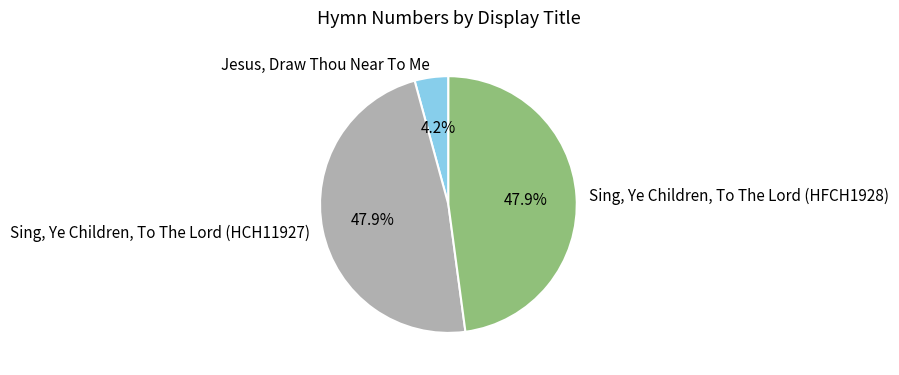

True or false: Sing, Ye Children, To The Lord (HFCH1928) accounts for 59% of the total.

False